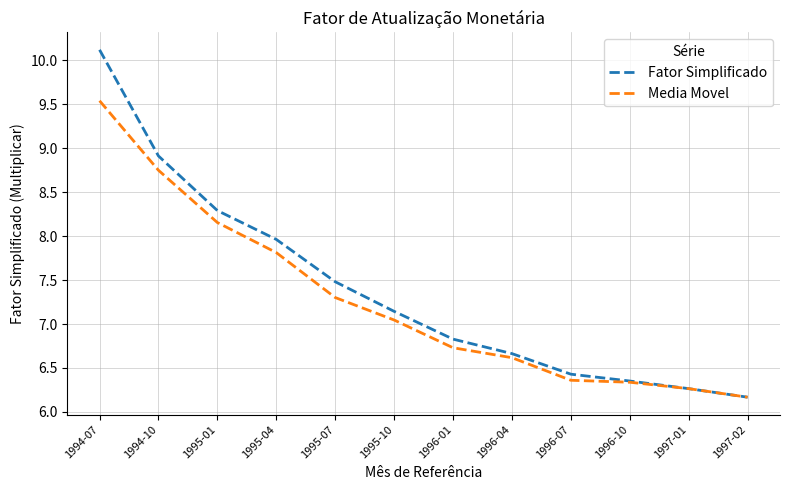

Between 1994-10 and 1995-07, which series saw the biggest shift?

Media Movel